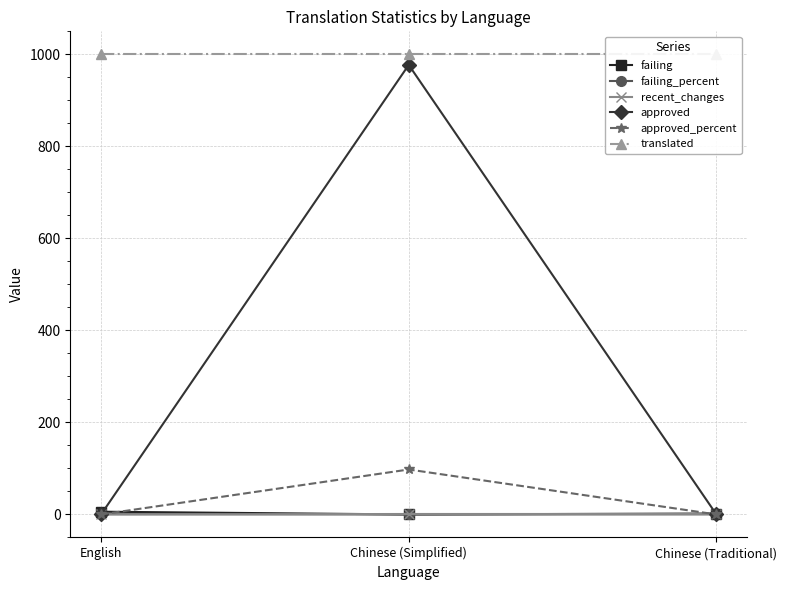

Which label corresponds to the smallest value in the chart?

Chinese (Simplified)